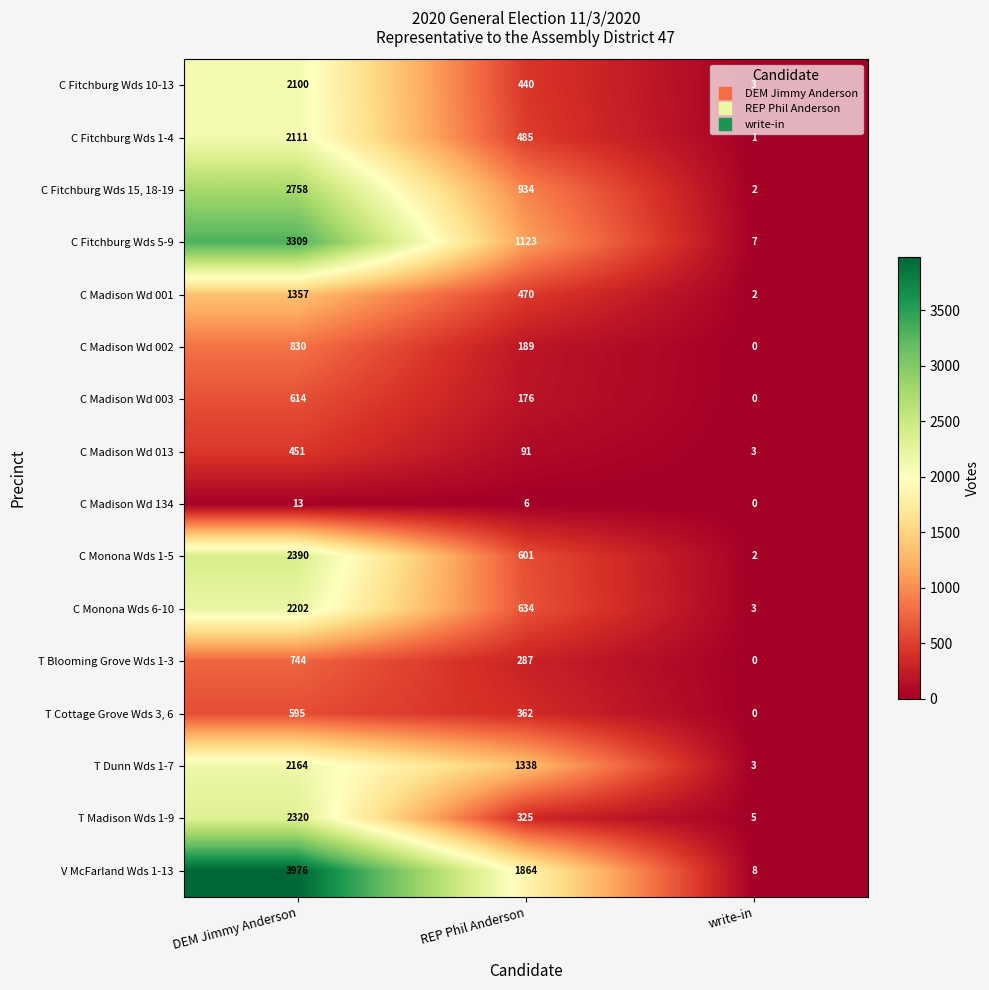

How many positive values does the C Madison Wd 134 series have?

2